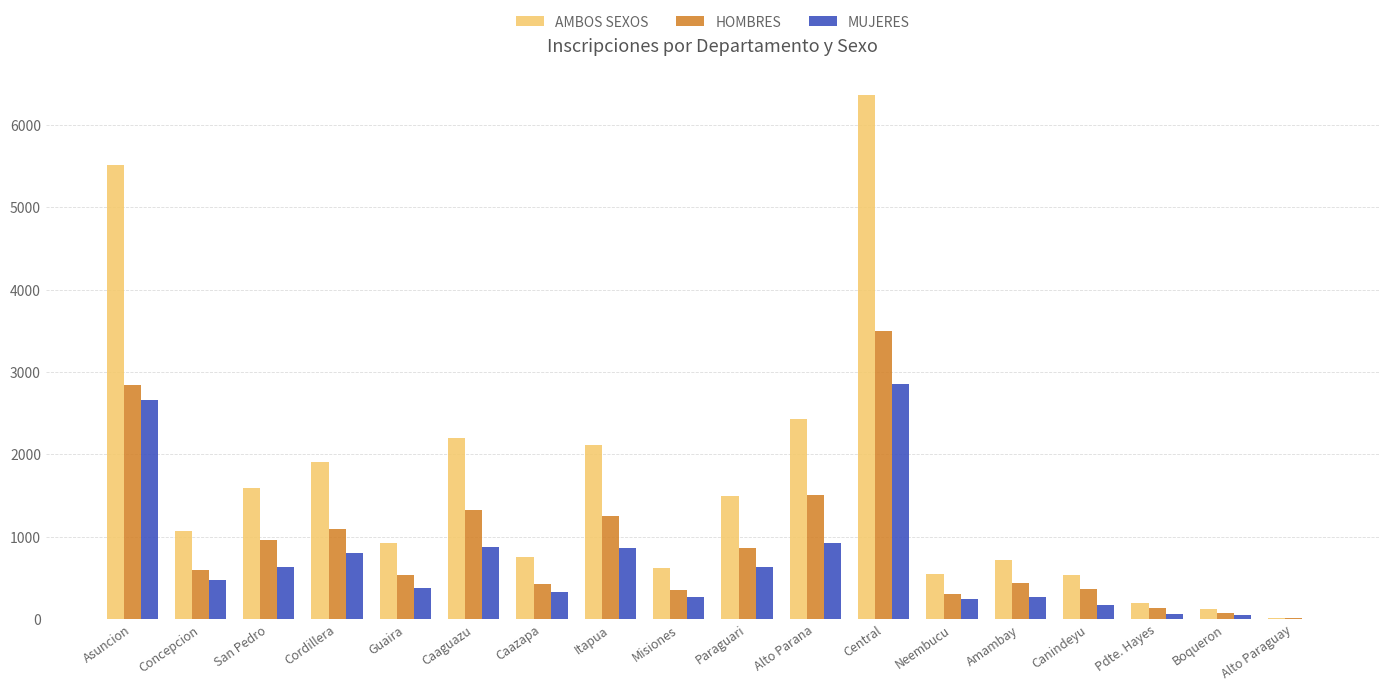

Are the bars horizontal?

No